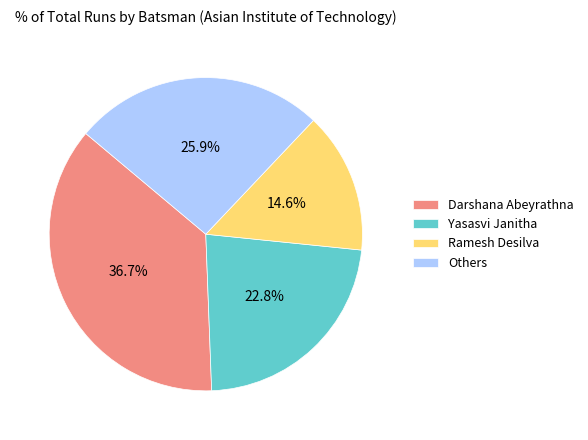

Which has a higher value, Ramesh Desilva or Yasasvi Janitha?

Yasasvi Janitha